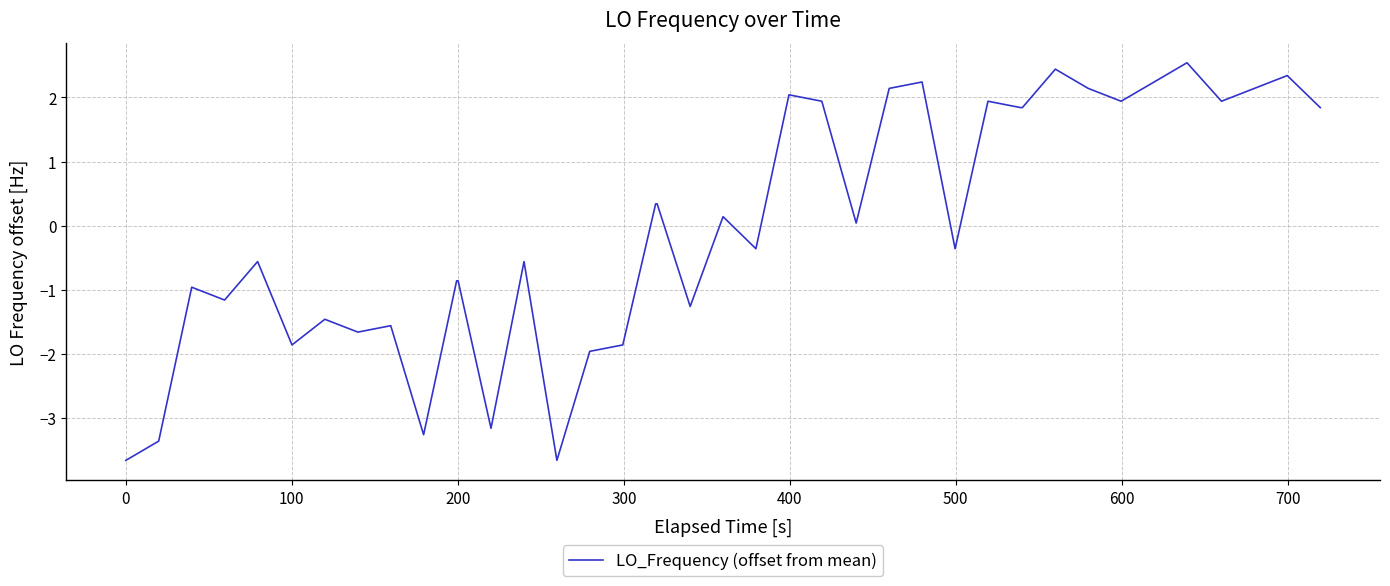

What is the difference between the maximum and minimum values?

6.2